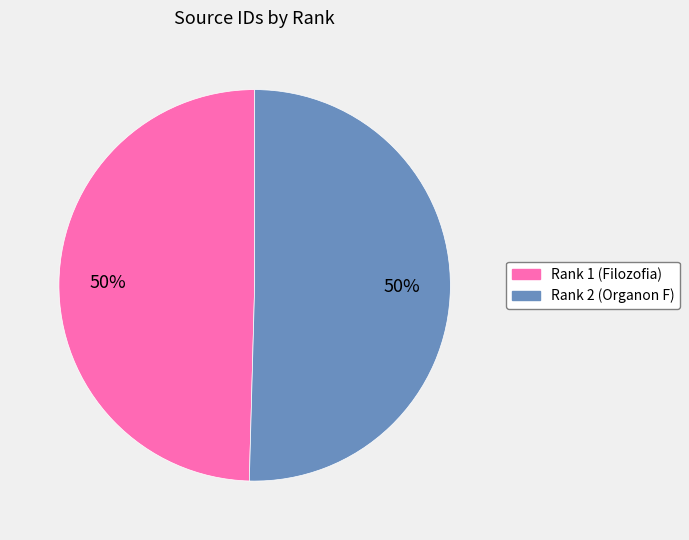

What percentage is the Rank 1 (Filozofia) slice, to the nearest percent?

50%